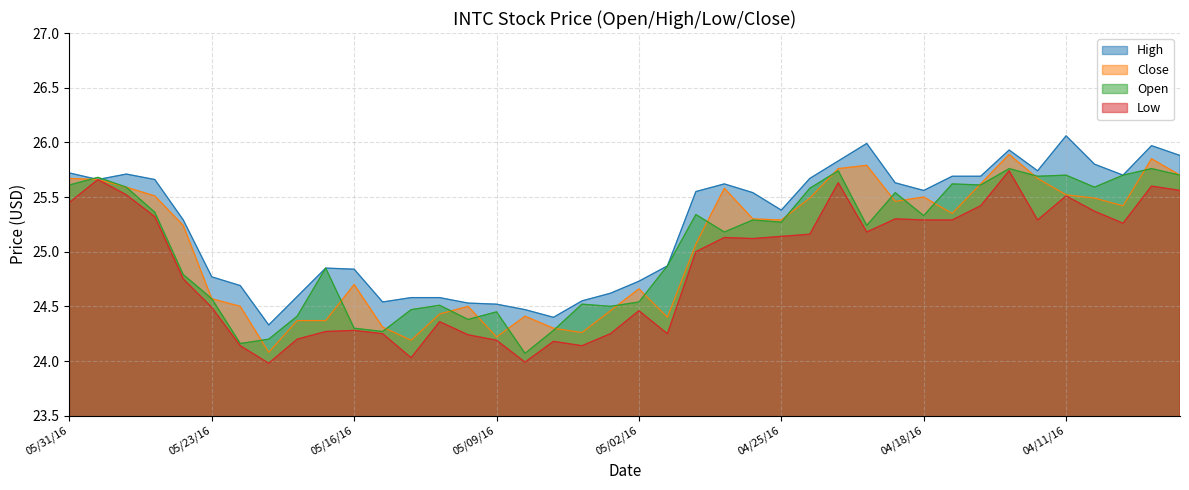

What is the difference between the highest and lowest values at 04/12/16?

0.4